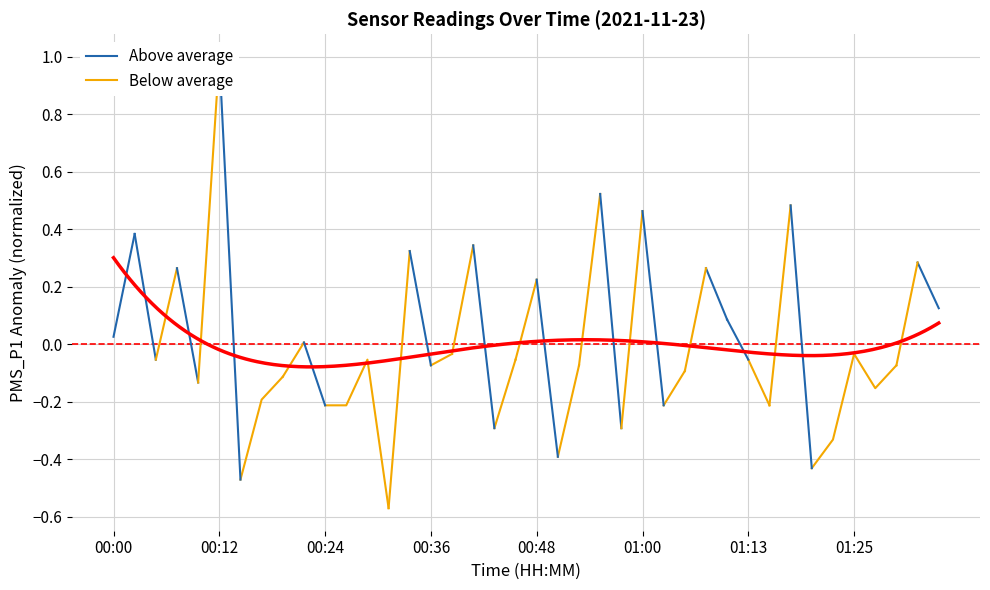

What are all the series names shown in the legend?

Above average, Below average